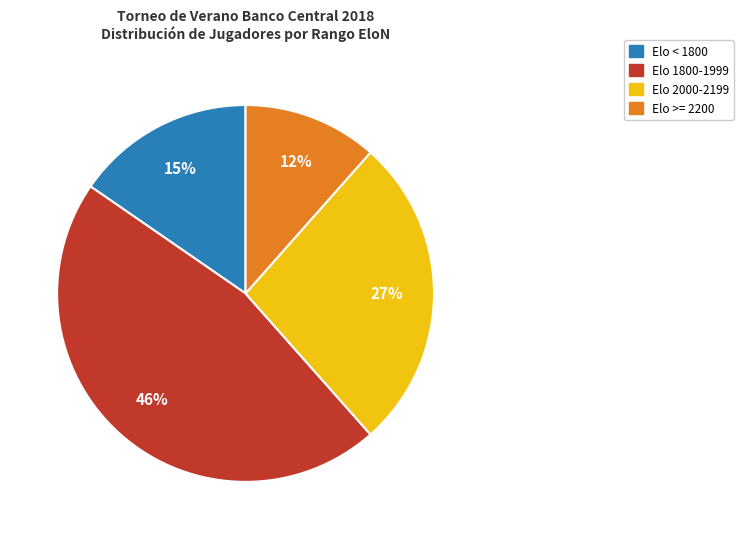

How many segments does this pie chart have?

4